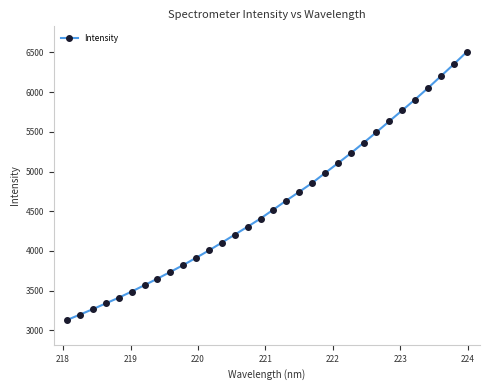

True or false: the data has more than 2 interior local peaks.

False